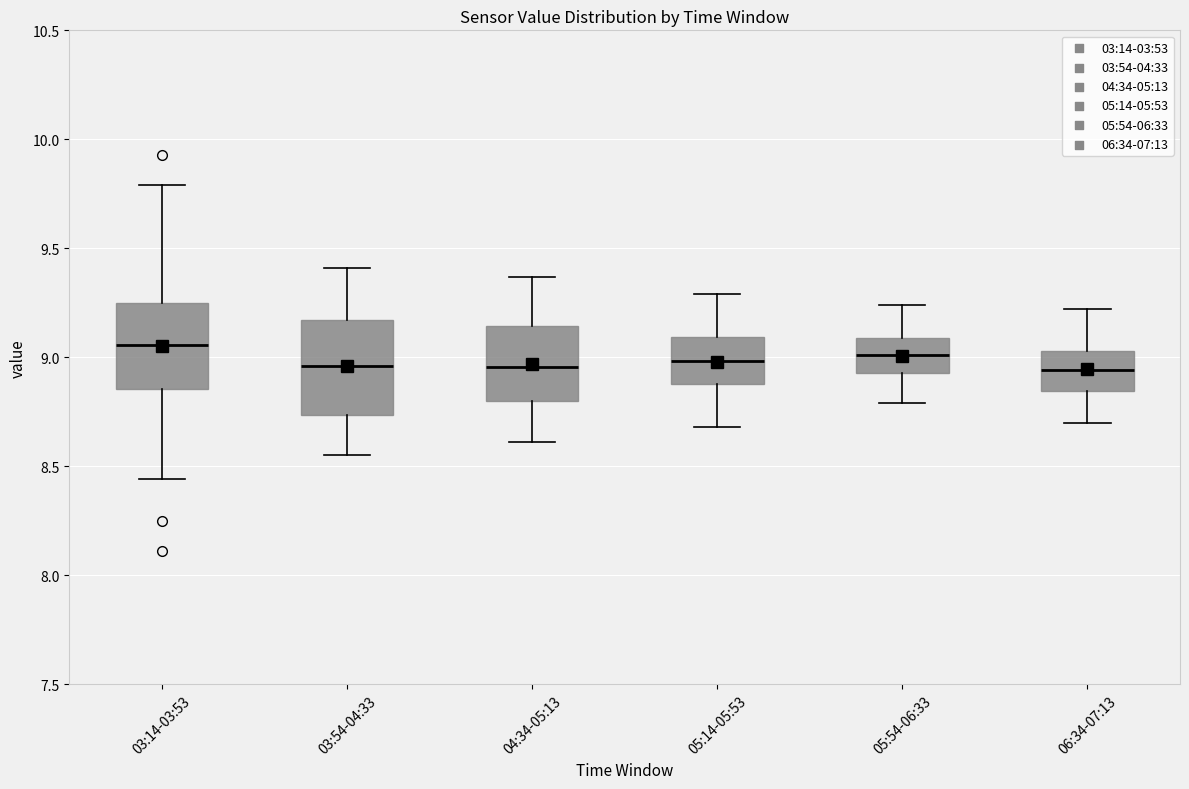

Reading left to right, transcribe this box plot: for each box, give where its median line is, the range the box spans, and where its two whiskers end, as read against the y-axis. The values are not printed on the chart, so give them approximately, as read against the axis.

03:14-03:53: median 9.05, box 8.85 to 9.25, whiskers 8.45 to 9.80
03:54-04:33: median 8.95, box 8.75 to 9.15, whiskers 8.55 to 9.40
04:34-05:13: median 8.95, box 8.80 to 9.15, whiskers 8.60 to 9.35
05:14-05:53: median 9.00, box 8.90 to 9.10, whiskers 8.70 to 9.30
05:54-06:33: median 9.00, box 8.95 to 9.10, whiskers 8.80 to 9.25
06:34-07:13: median 8.95, box 8.85 to 9.05, whiskers 8.70 to 9.20